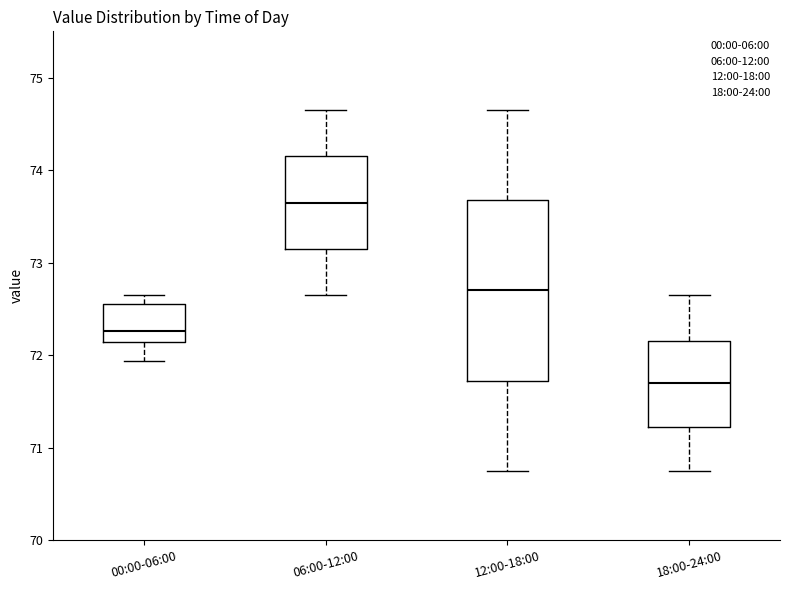

Which box has the lowest median line?

18:00-24:00